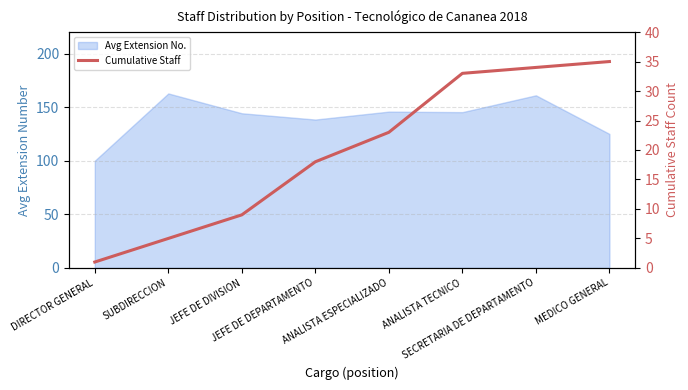

The chart shows a value of 1 at DIRECTOR GENERAL. True or false?

True